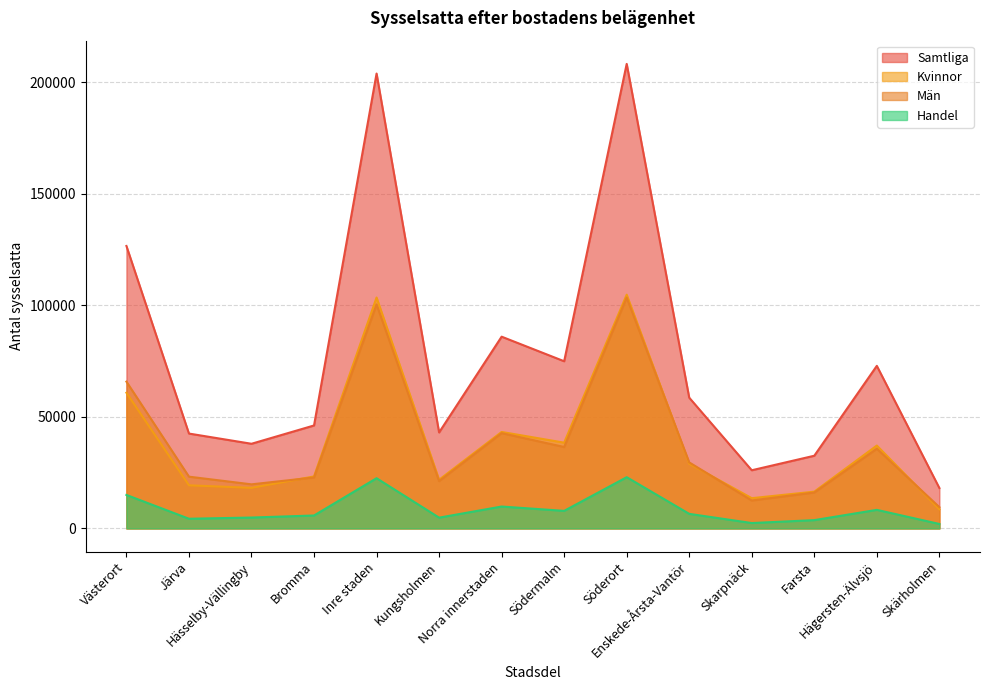

Reading left to right, list all the values displayed in this chart.

Handel: Västerort=15005	Järva=4335	Hässelby-Vällingby=4873	Bromma=5797	Inre staden=22507	Kungsholmen=4826	Norra innerstaden=9813	Södermalm=7868	Söderort=22964	Enskede-Årsta-Vantör=6529	Skarpnäck=2409	Farsta=3714	Hägersten-Älvsjö=8317	Skärholmen=1995
Samtliga: Västerort=126640	Järva=42529	Hässelby-Vällingby=37953	Bromma=46158	Inre staden=203956	Kungsholmen=43033	Norra innerstaden=85972	Södermalm=74951	Söderort=208279	Enskede-Årsta-Vantör=58616	Skarpnäck=26074	Farsta=32585	Hägersten-Älvsjö=72887	Skärholmen=18117
Kvinnor: Västerort=60830	Järva=19327	Hässelby-Vällingby=18193	Bromma=23310	Inre staden=103526	Kungsholmen=21821	Norra innerstaden=43256	Södermalm=38449	Söderort=104791	Enskede-Årsta-Vantör=29023	Skarpnäck=13558	Farsta=16484	Hägersten-Älvsjö=37152	Skärholmen=8574
Män: Västerort=65810	Järva=23202	Hässelby-Vällingby=19760	Bromma=22848	Inre staden=100430	Kungsholmen=21212	Norra innerstaden=42716	Södermalm=36502	Söderort=103488	Enskede-Årsta-Vantör=29593	Skarpnäck=12516	Farsta=16101	Hägersten-Älvsjö=35735	Skärholmen=9543